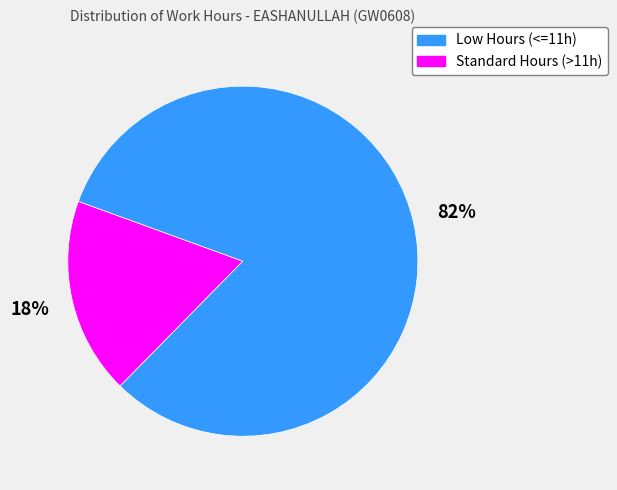

To the nearest percent, what is the difference between the largest and smallest slice percentages?

64%